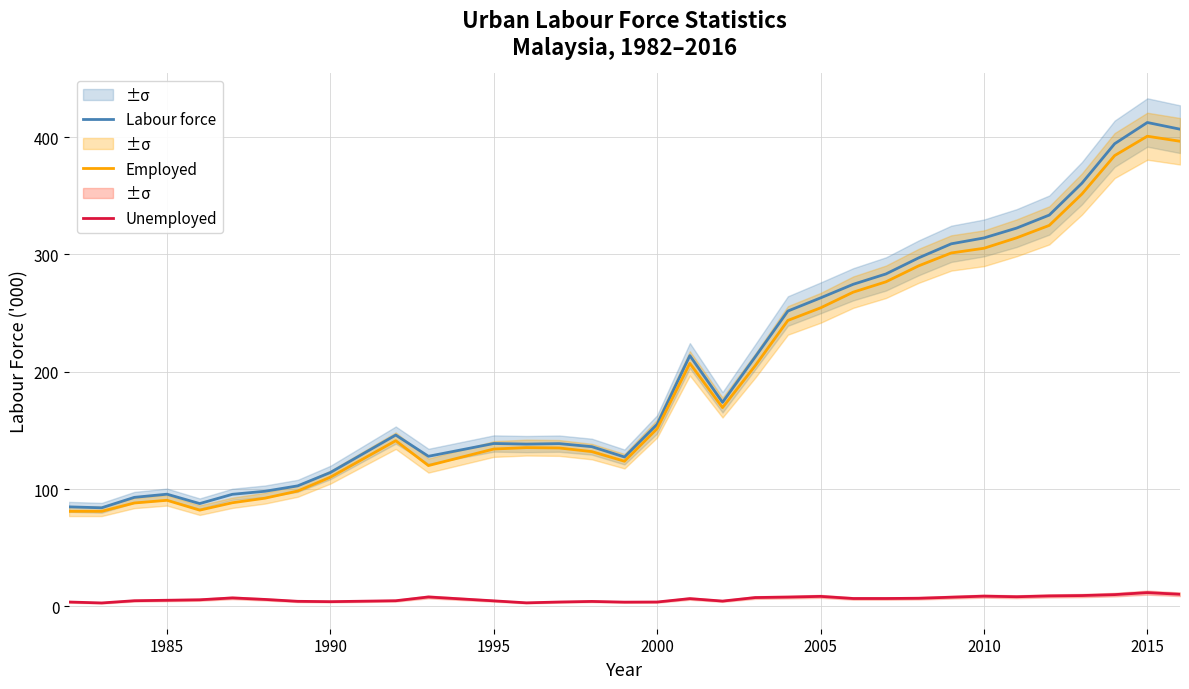

What is the minimum value for Labour force?

84.0